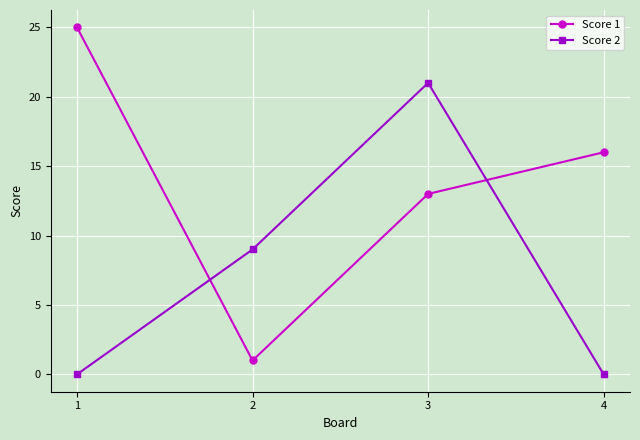

How many lines are shown in the chart?

2